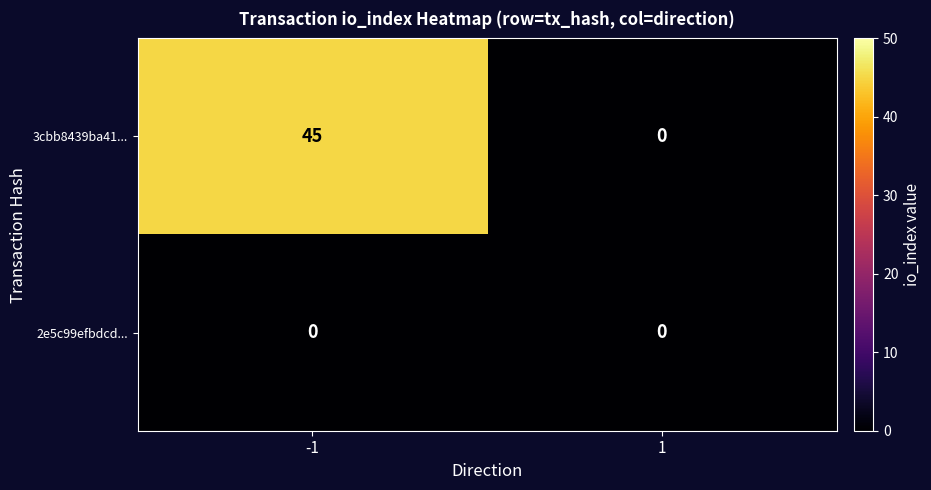

List the series in order of their peak value, highest first.

3cbb8439ba41..., 2e5c99efbdcd...